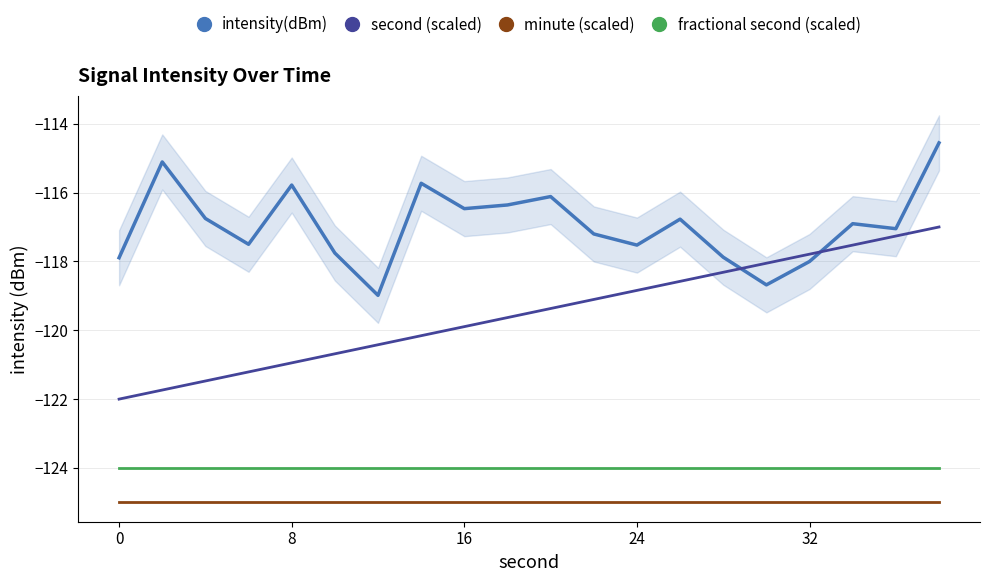

What is the minimum value for fractional second (scaled)?

-124.0